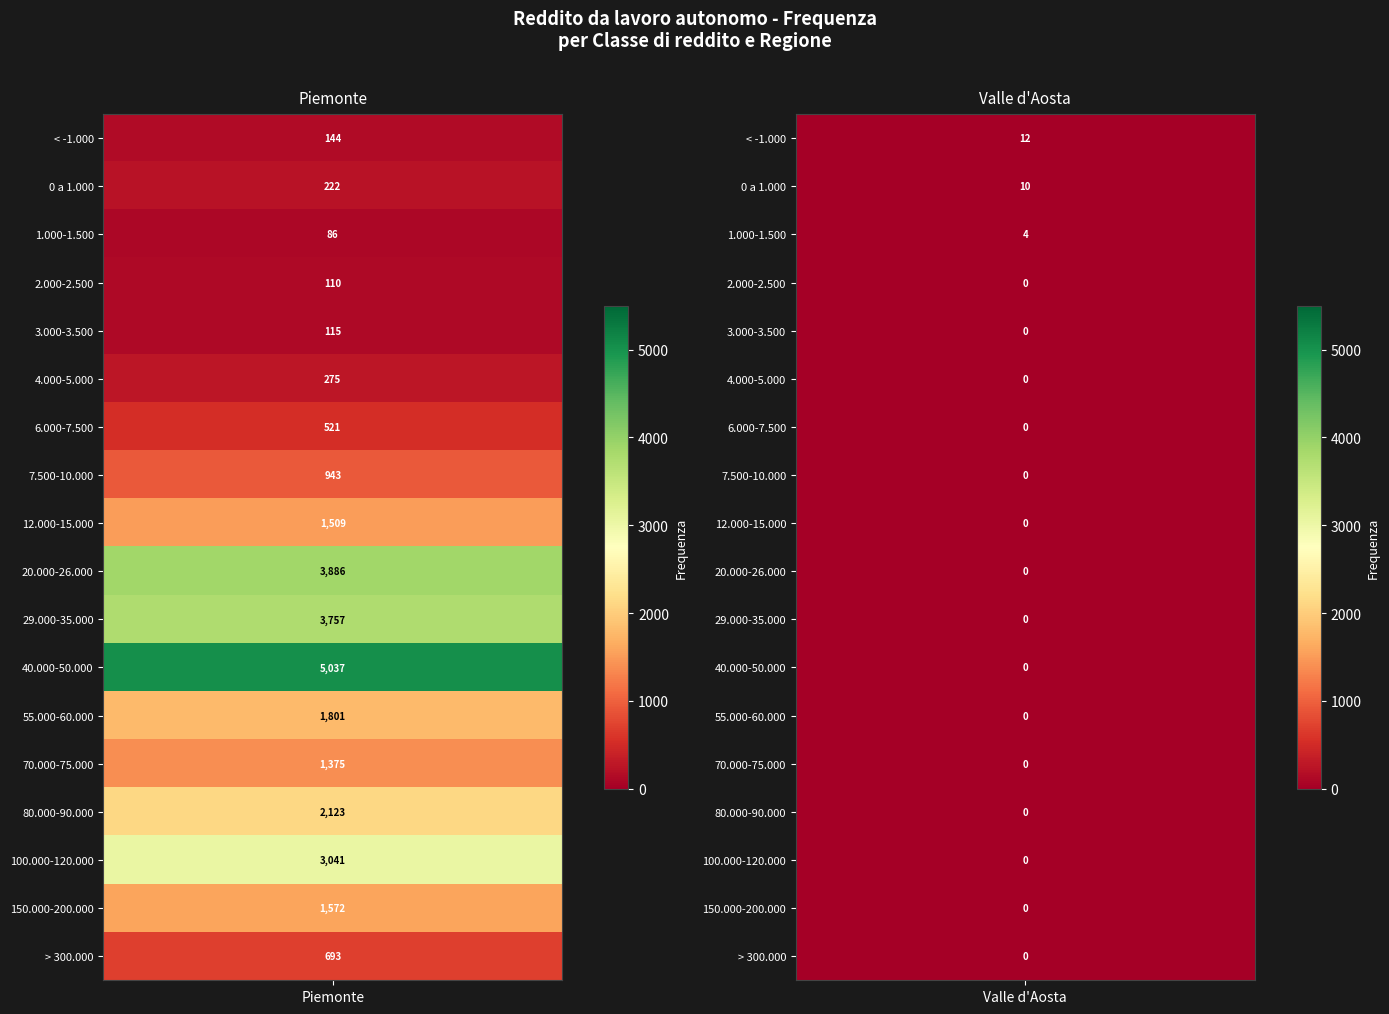

At which category is the sum across all series the highest?

40.000-50.000